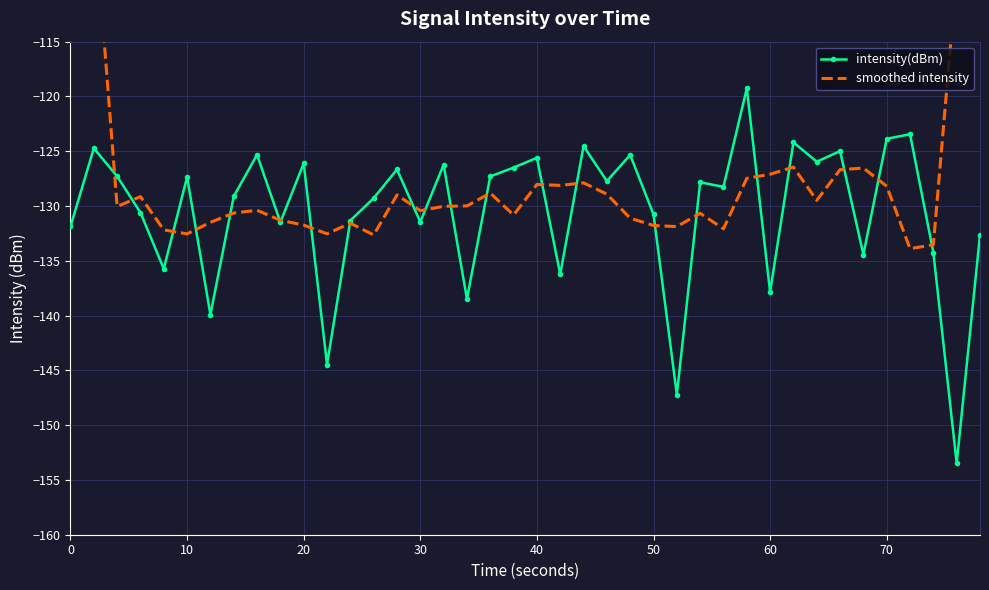

Is it true that intensity(dBm) equals -168.0 at 10?

False